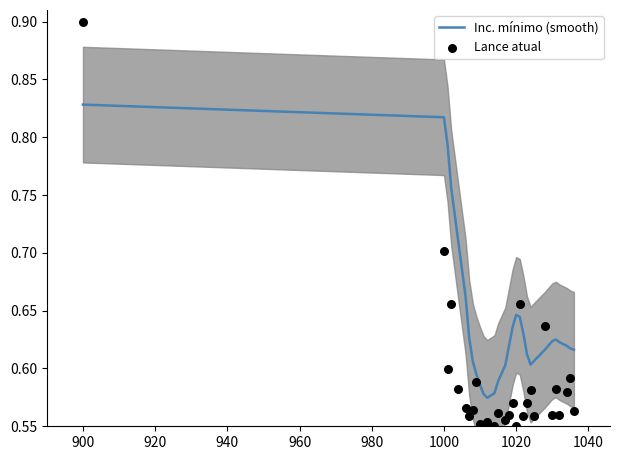

Which series reaches the maximum Y coordinate?

Lance atual